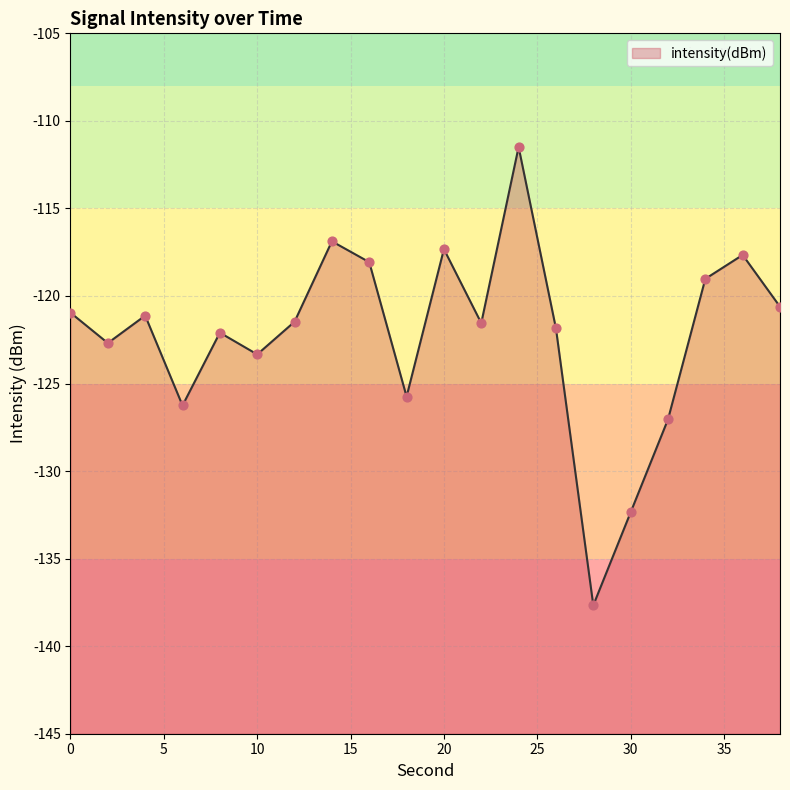

Between 2 and 18, which is larger?

2